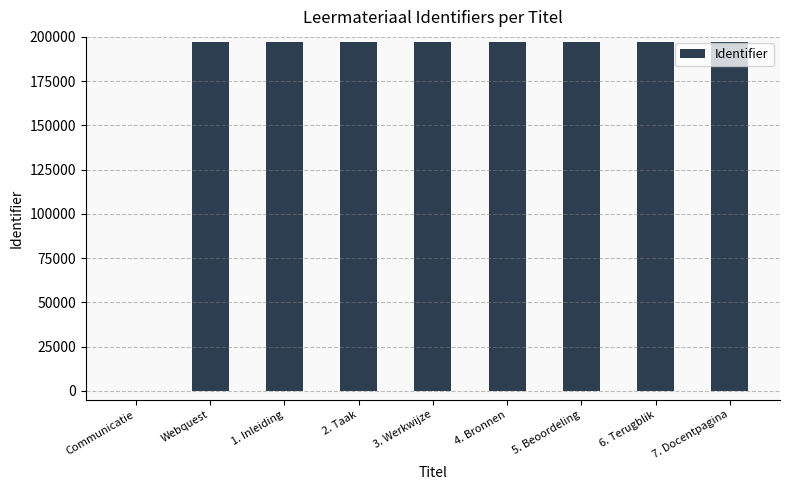

What is the change in value from Communicatie to 4. Bronnen?

+197181